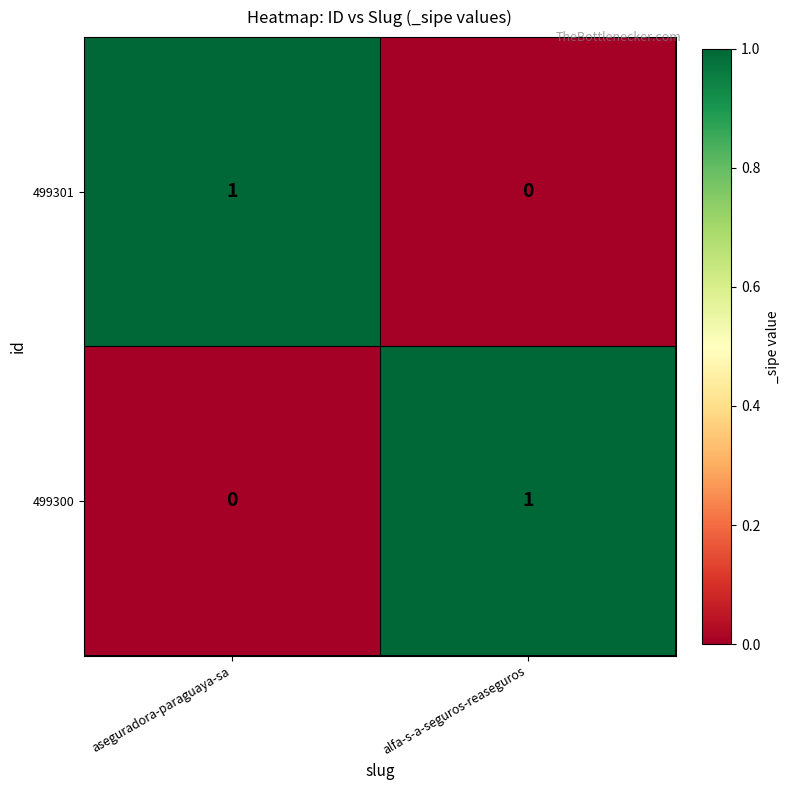

List the labels in order of 499301 value, smallest first.

alfa-s-a-seguros-reaseguros, aseguradora-paraguaya-sa